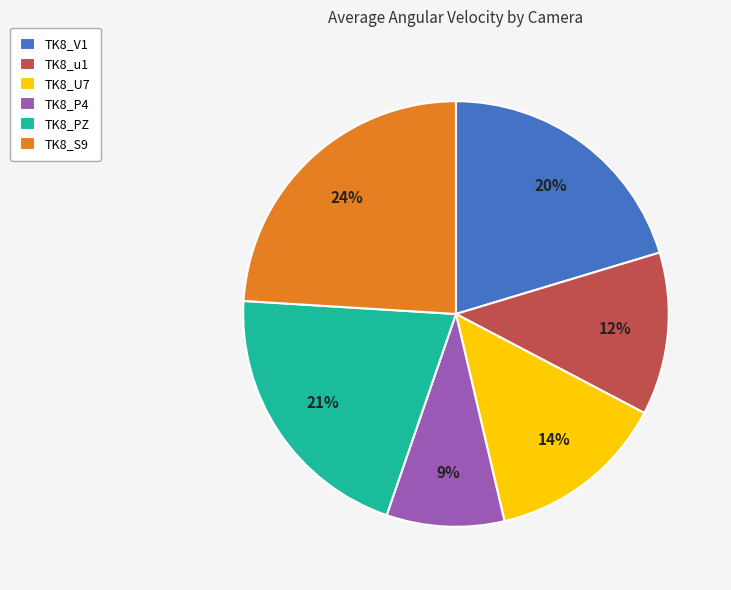

To the nearest percent, what portion does TK8_S9 represent?

24%